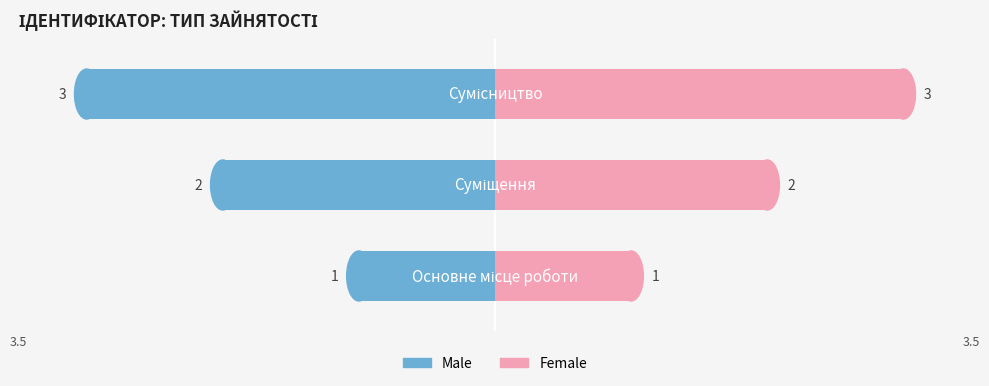

How many distinct data groups are displayed?

2